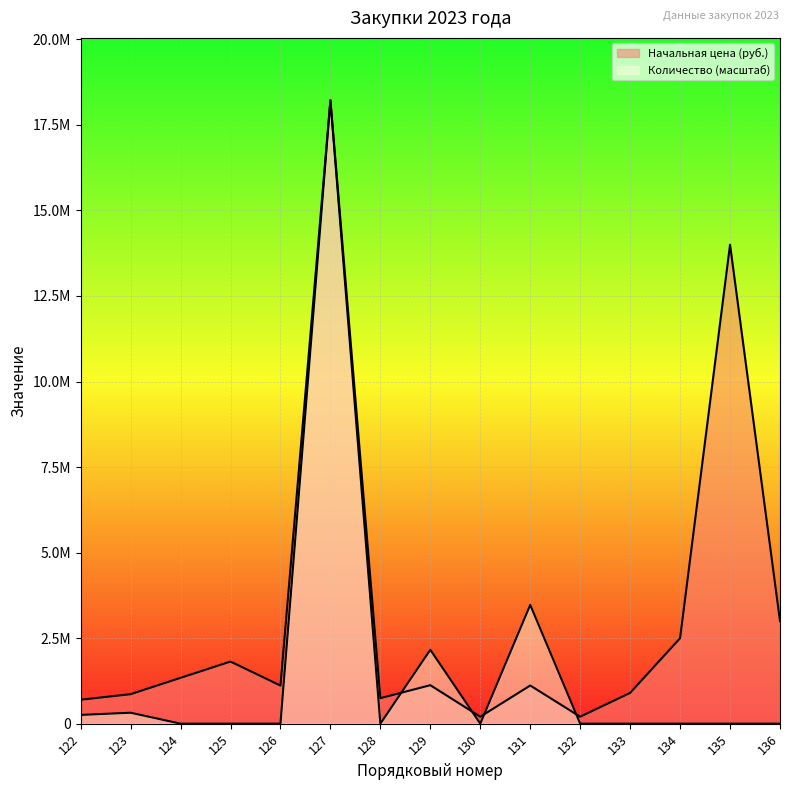

Which series has the largest range (max minus min)?

Количество